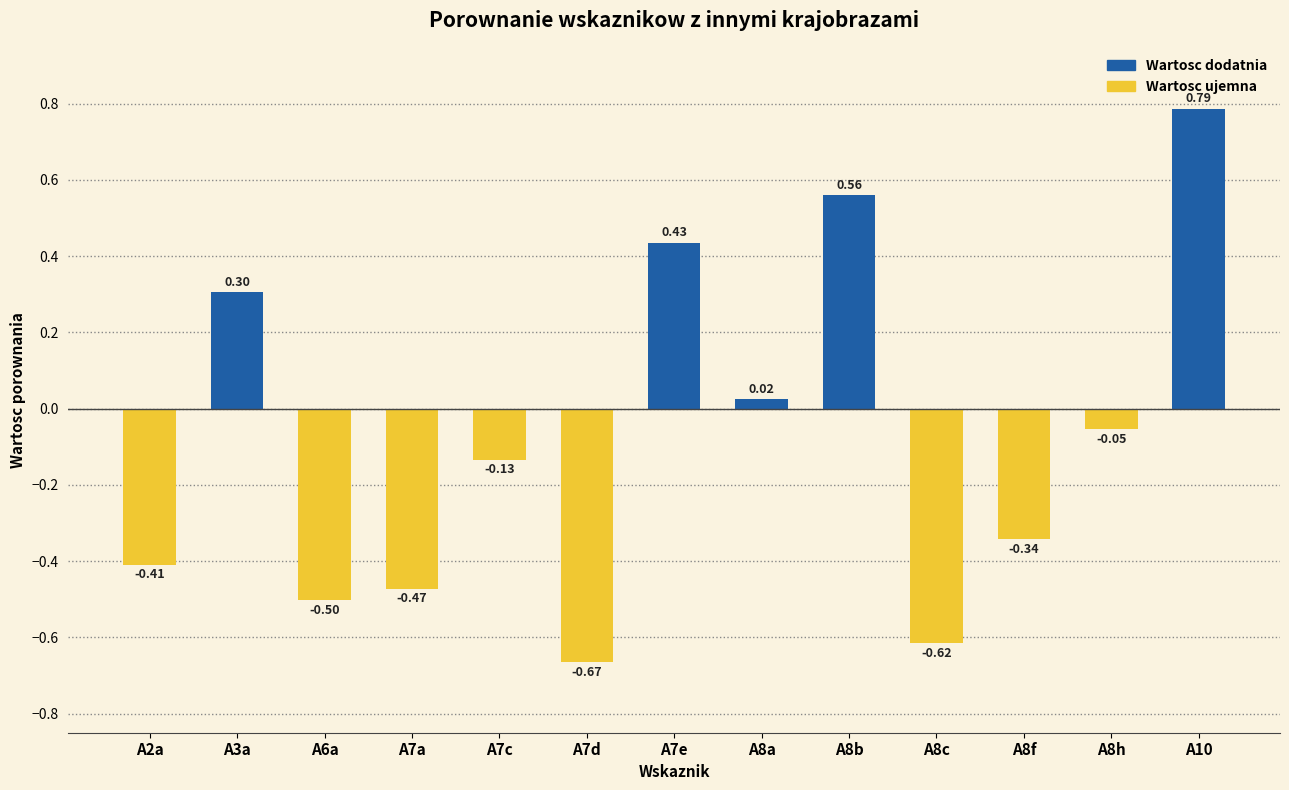

Which has a higher value, A6a or A7d?

A6a